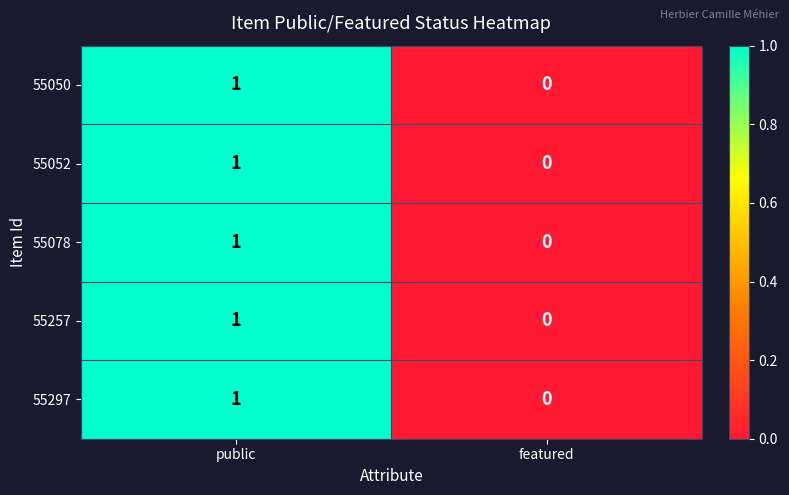

What is the maximum value shown in the chart?

1